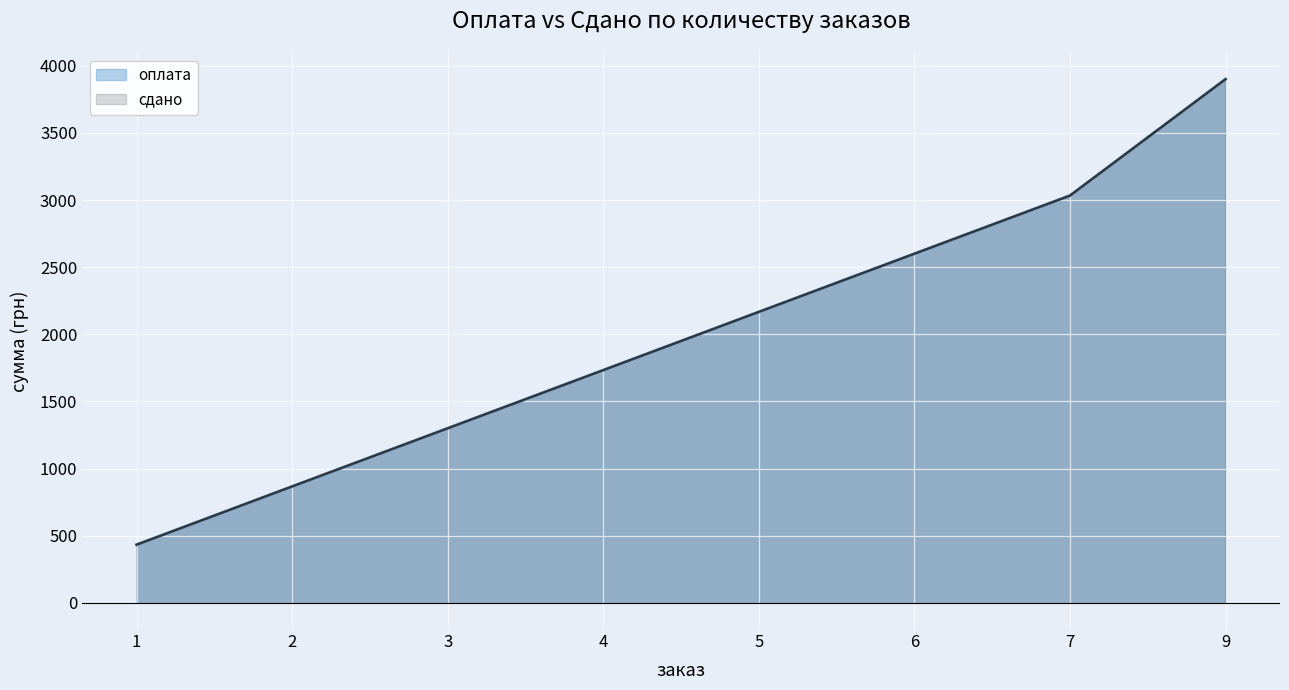

Which label corresponds to the largest value in the chart?

9